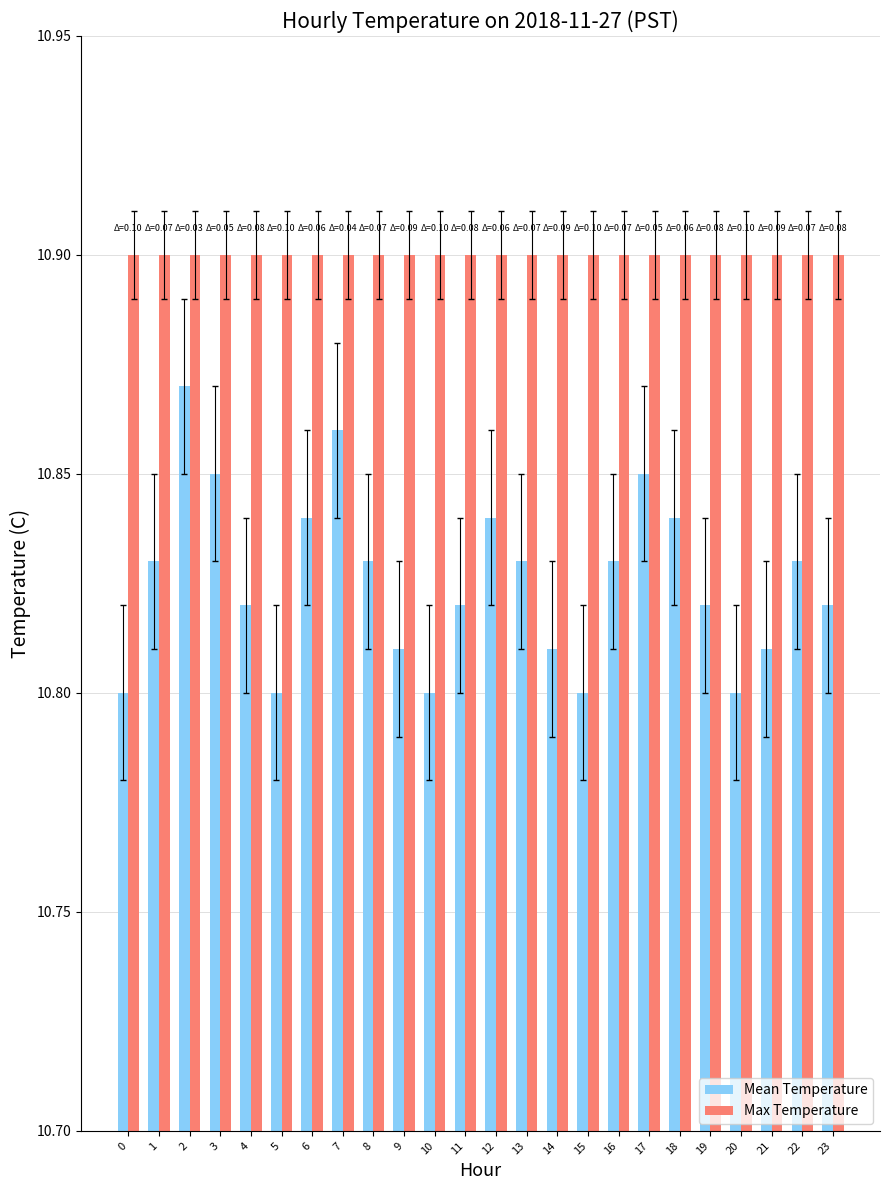

What is the total value across all series at 22?

21.7